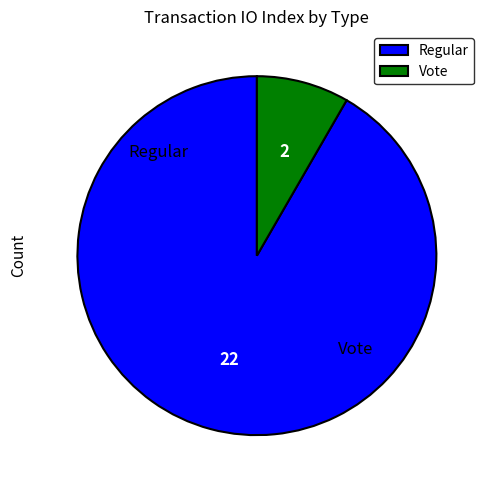

How many slices are in this pie chart?

2